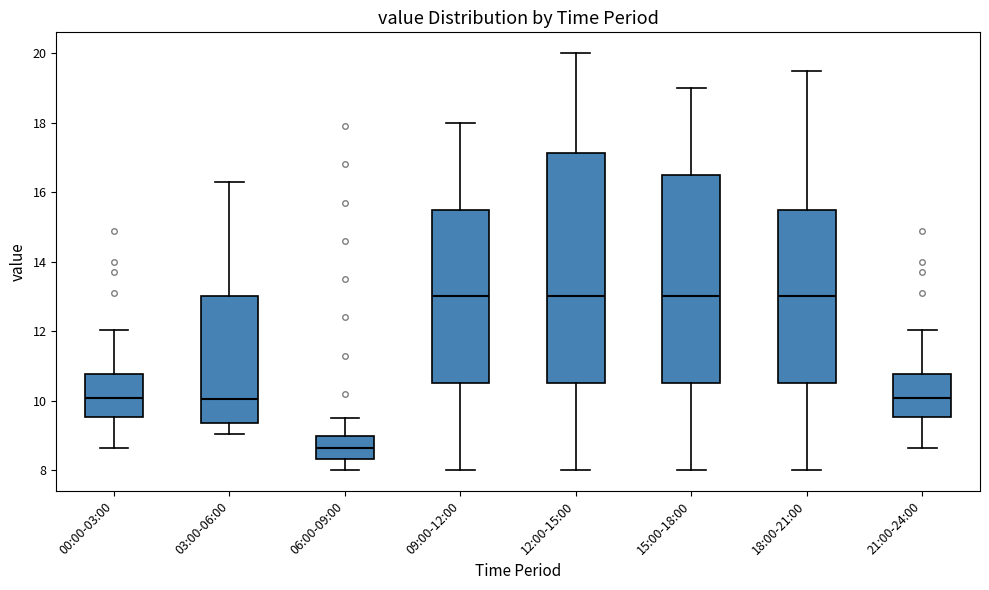

Reading left to right, transcribe this box plot: for each box, give where its median line is, the range the box spans, and where its two whiskers end, as read against the y-axis. The values are not printed on the chart, so give them approximately, as read against the axis.

00:00-03:00: median 10.0, box 9.6 to 10.8, whiskers 8.6 to 12.0
03:00-06:00: median 10.0, box 9.4 to 13.0, whiskers 9.0 to 16.4
06:00-09:00: median 8.6, box 8.4 to 9.0, whiskers 8.0 to 9.6
09:00-12:00: median 13.0, box 10.6 to 15.6, whiskers 8.0 to 18.0
12:00-15:00: median 13.0, box 10.6 to 17.2, whiskers 8.0 to 20.0
15:00-18:00: median 13.0, box 10.6 to 16.6, whiskers 8.0 to 19.0
18:00-21:00: median 13.0, box 10.6 to 15.6, whiskers 8.0 to 19.6
21:00-24:00: median 10.0, box 9.6 to 10.8, whiskers 8.6 to 12.0